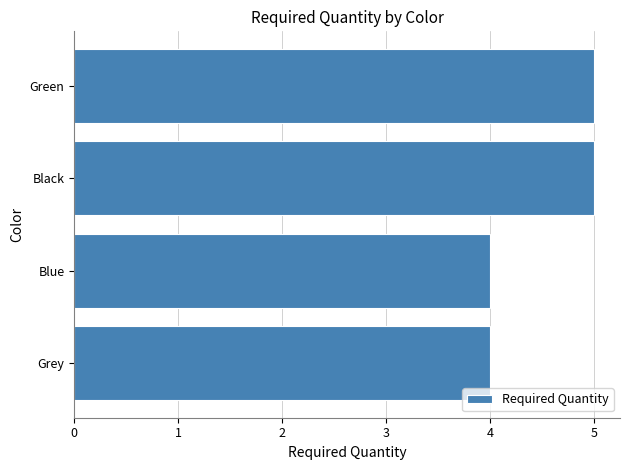

Count the number of data series in this chart.

1